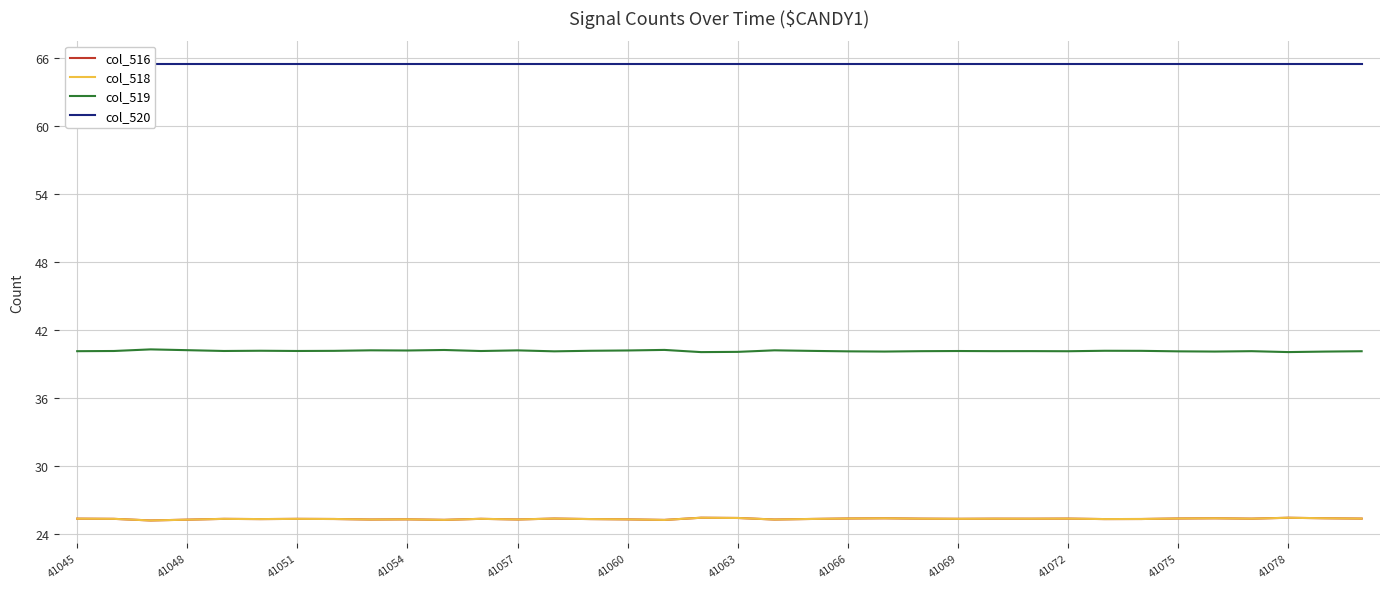

What is the greatest value displayed?

65.5